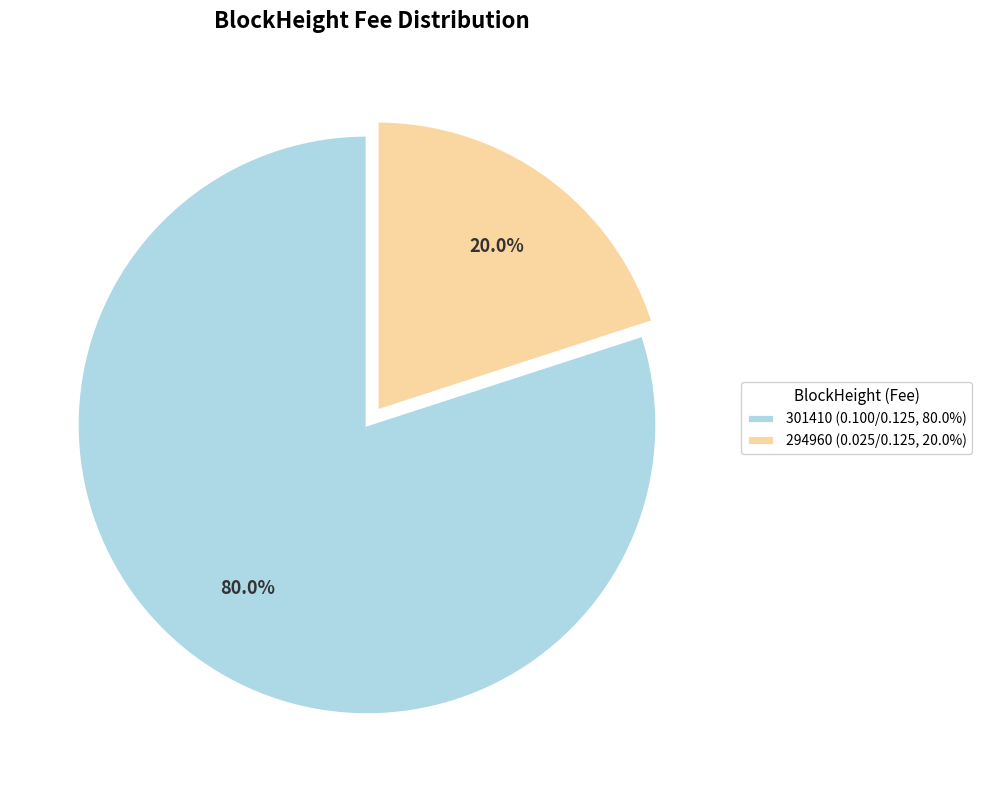

Does 301410 account for over 50% of the chart?

Yes